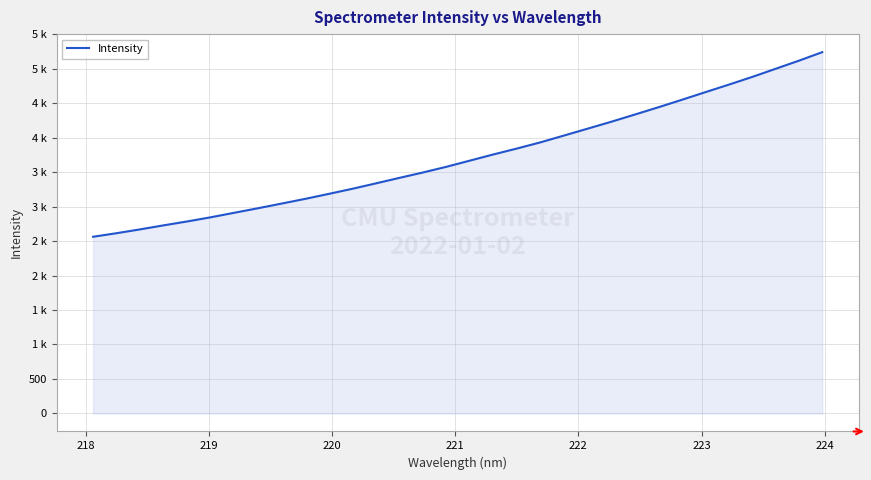

Does the chart display data point markers on the line(s)?

No